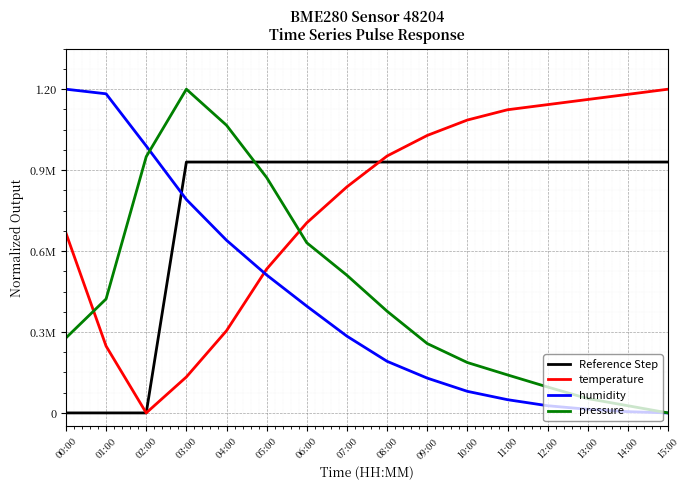

True or false: humidity has more than 2 points higher than both neighbors.

False